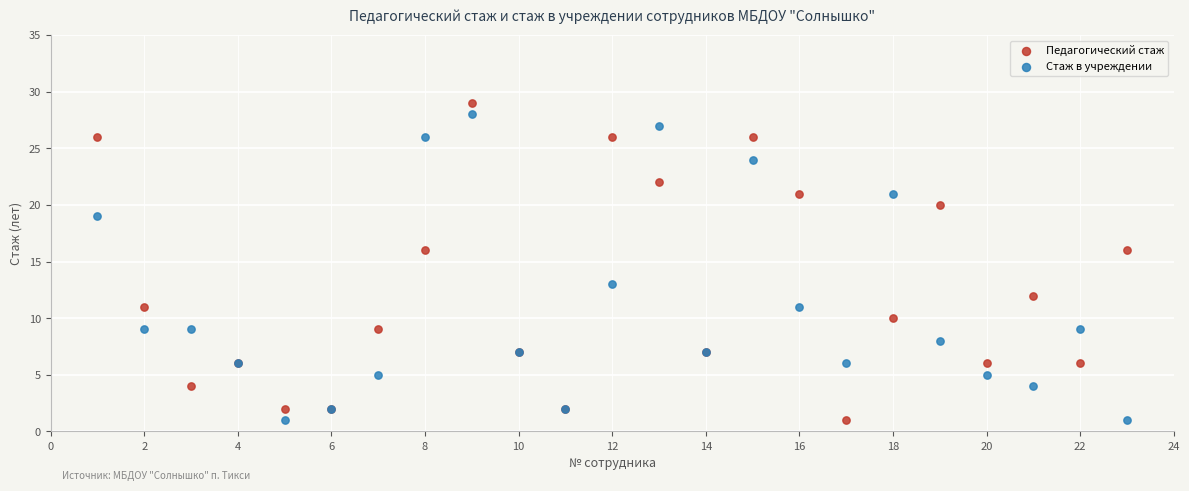

Which series reaches the maximum Y coordinate?

Педагогический стаж